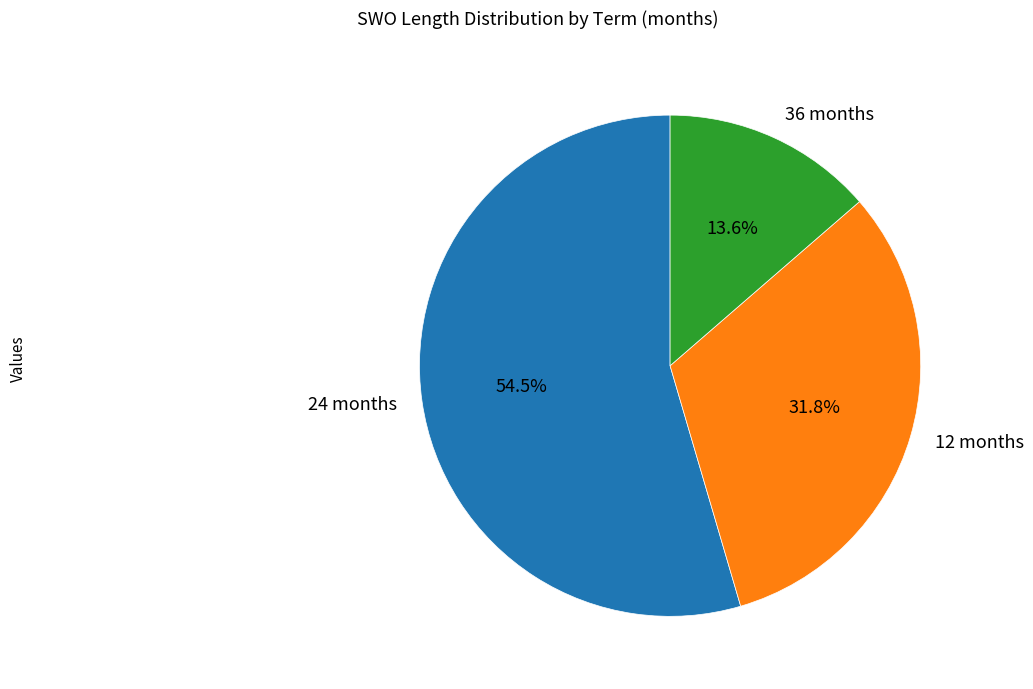

Is there a majority slice in this chart?

Yes